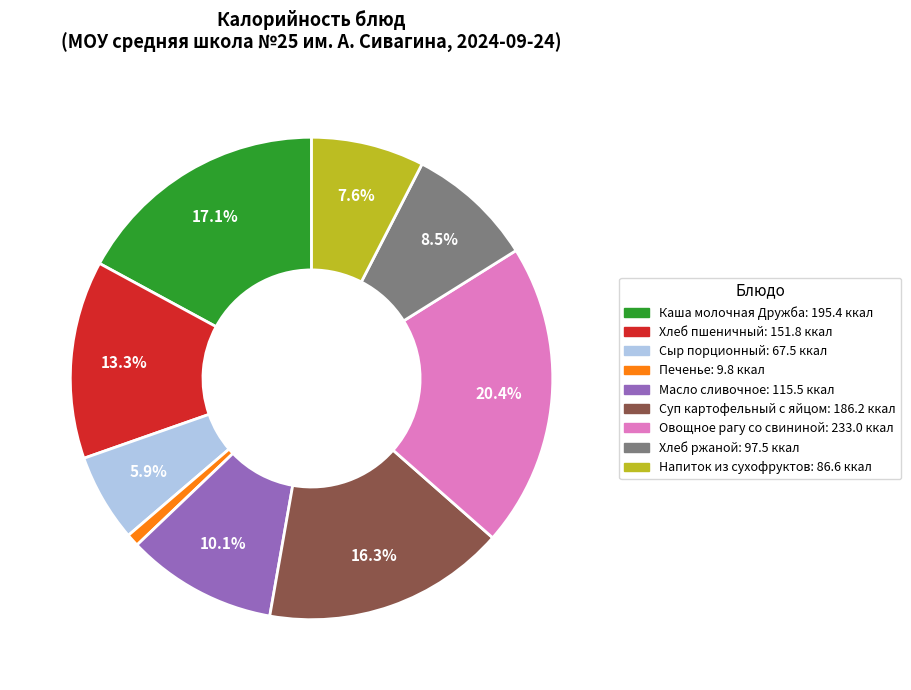

How many segments does this pie chart have?

9